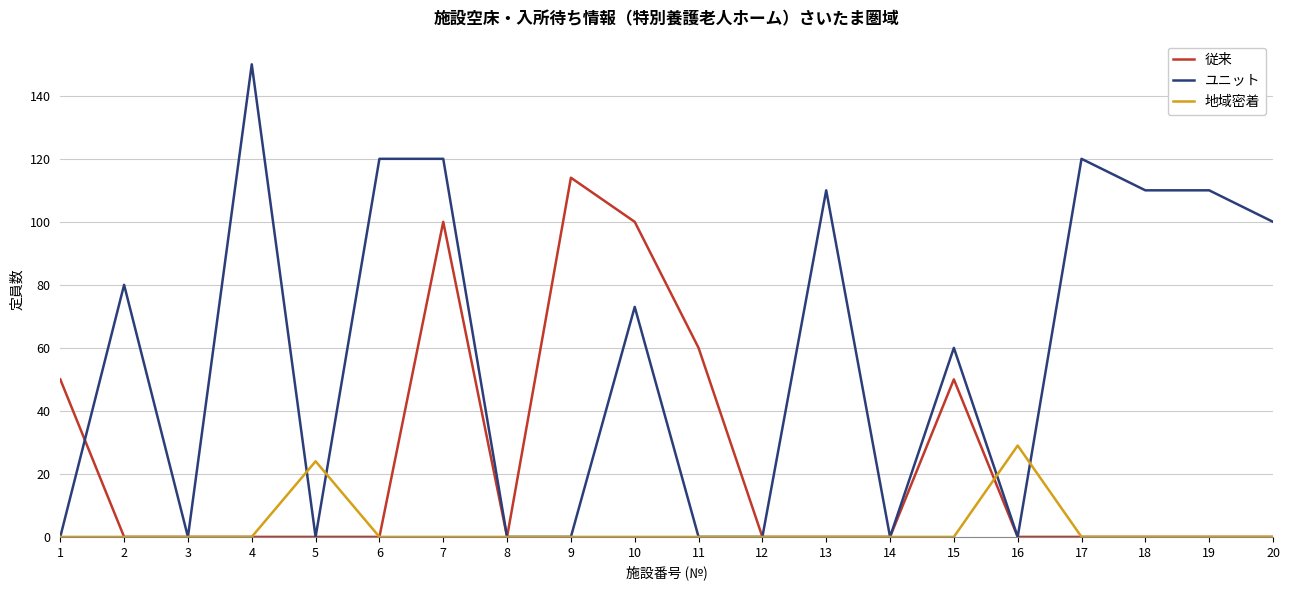

List the series in order of their peak value, highest first.

ユニット, 従来, 地域密着